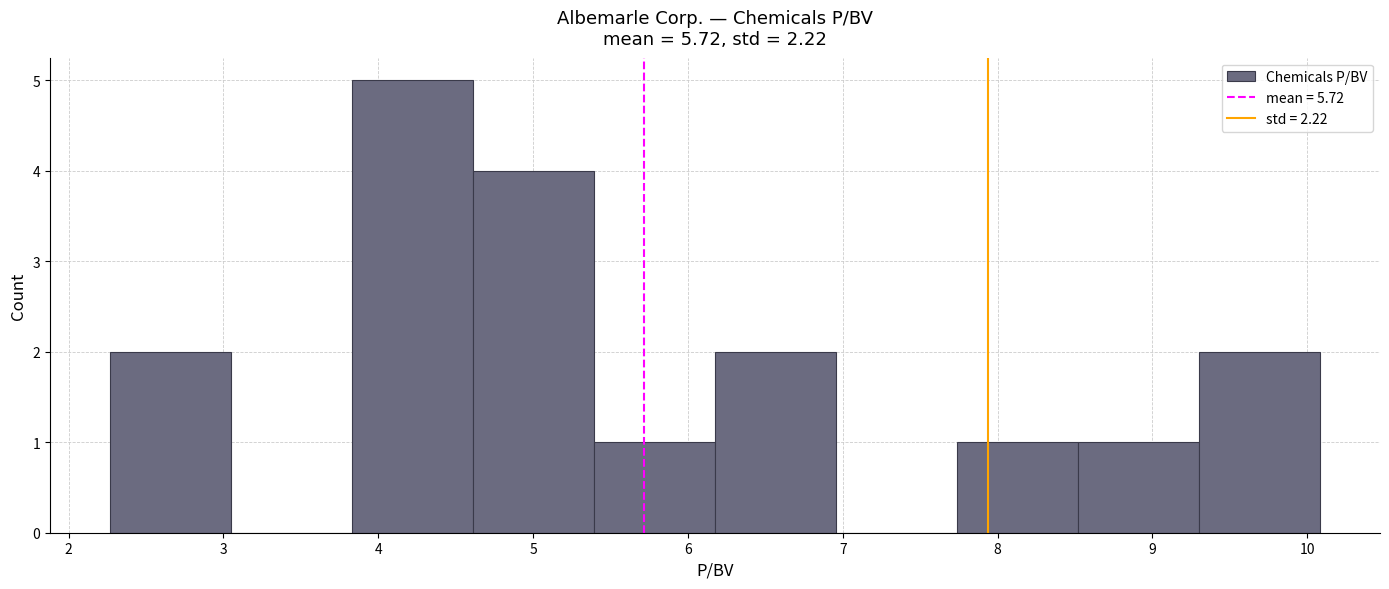

Reading left to right, transcribe this chart: for each bar, give the range it covers on the x-axis and its height. Neither the bar edges nor the heights are printed on the chart, so give them approximately, as read against the axes.

2.3 to 3.1: 2
3.1 to 3.8: 0
3.8 to 4.6: 5
4.6 to 5.4: 4
5.4 to 6.2: 1
6.2 to 7.0: 2
7.0 to 7.7: 0
7.7 to 8.5: 1
8.5 to 9.3: 1
9.3 to 10.1: 2